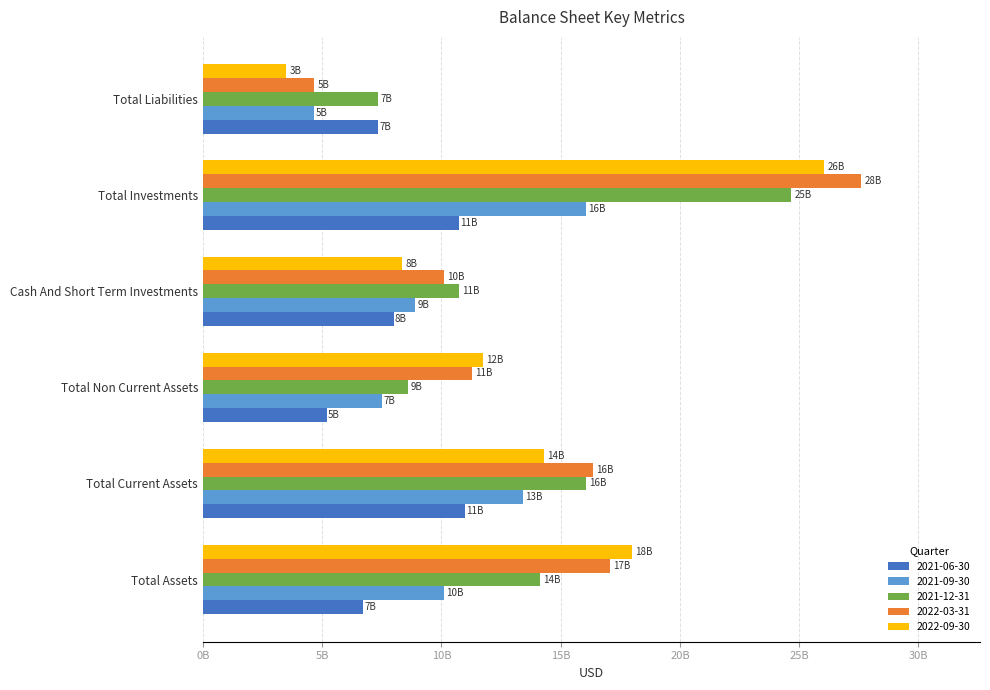

What are all the series names shown in the legend?

2021-06-30, 2021-09-30, 2021-12-31, 2022-03-31, 2022-09-30